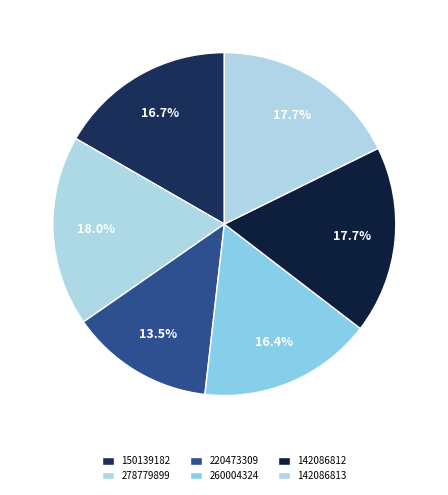

How many slices are in this pie chart?

6